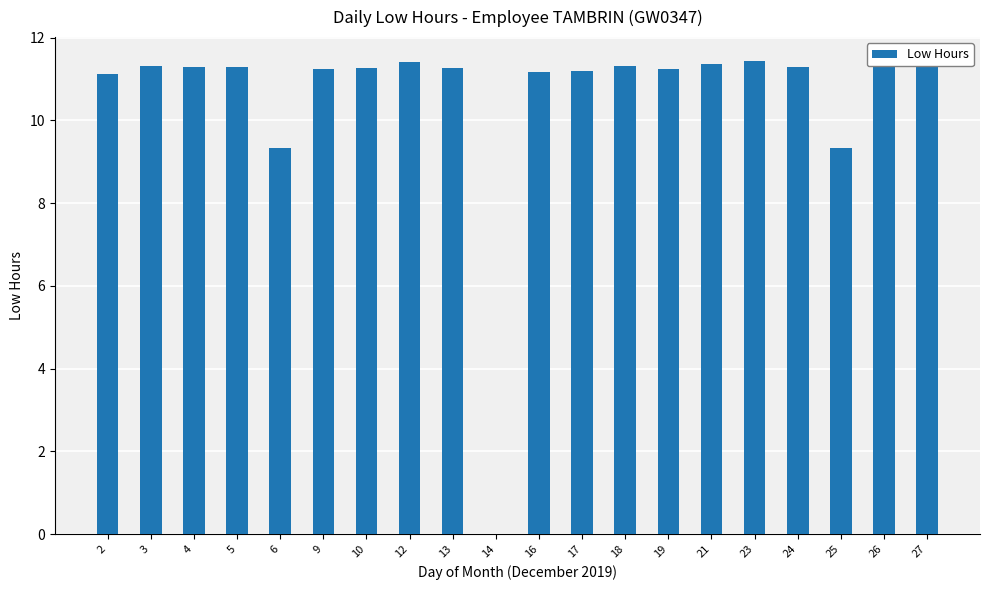

What is the change in value from 6 to 21?

+2.0